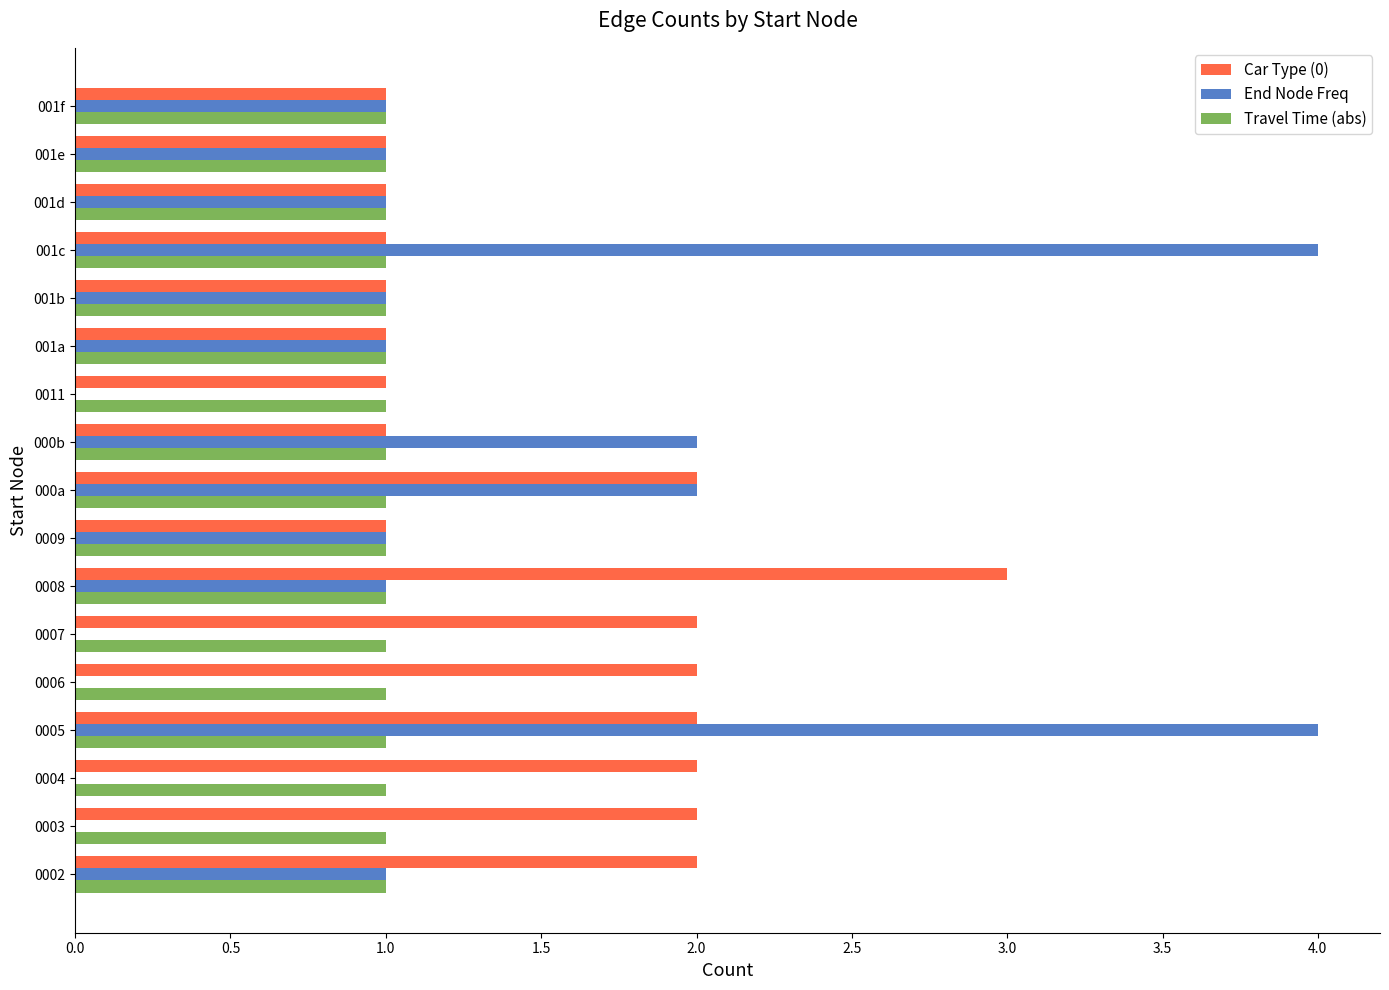

What is the sum of all End Node Freq values?

20